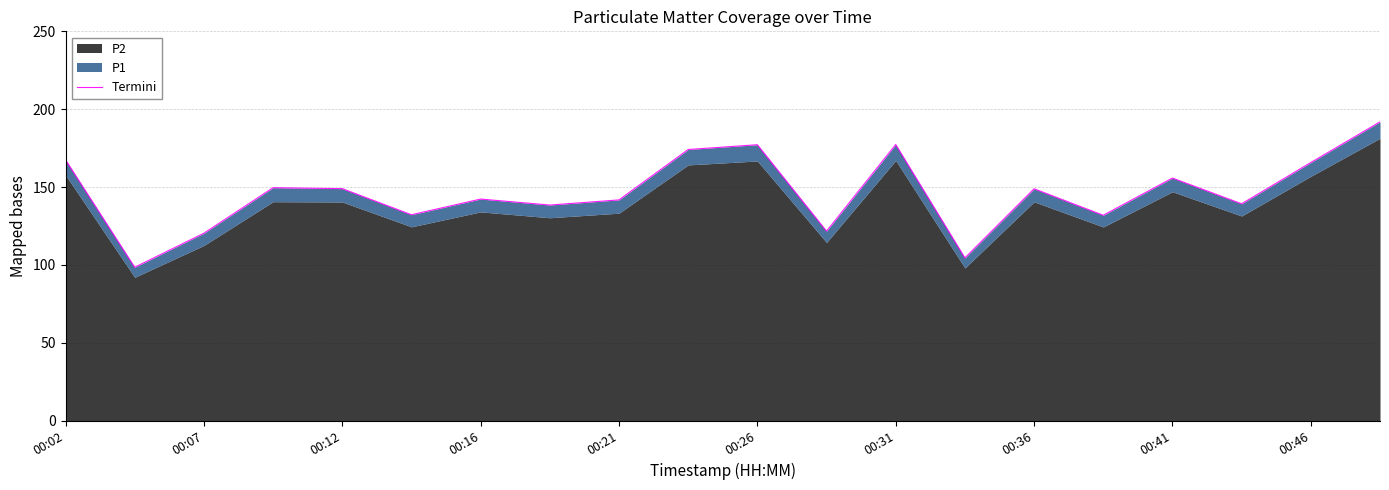

How many data points does each series have?

20